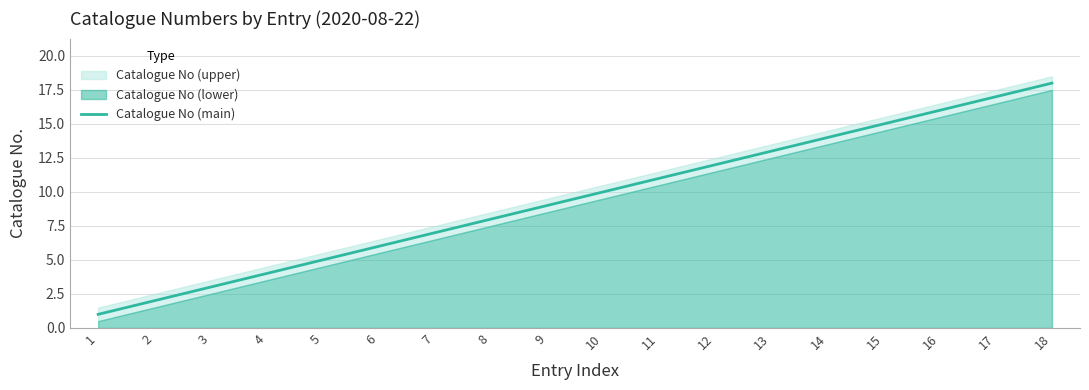

True or false: the data shows 1 at 1.

False